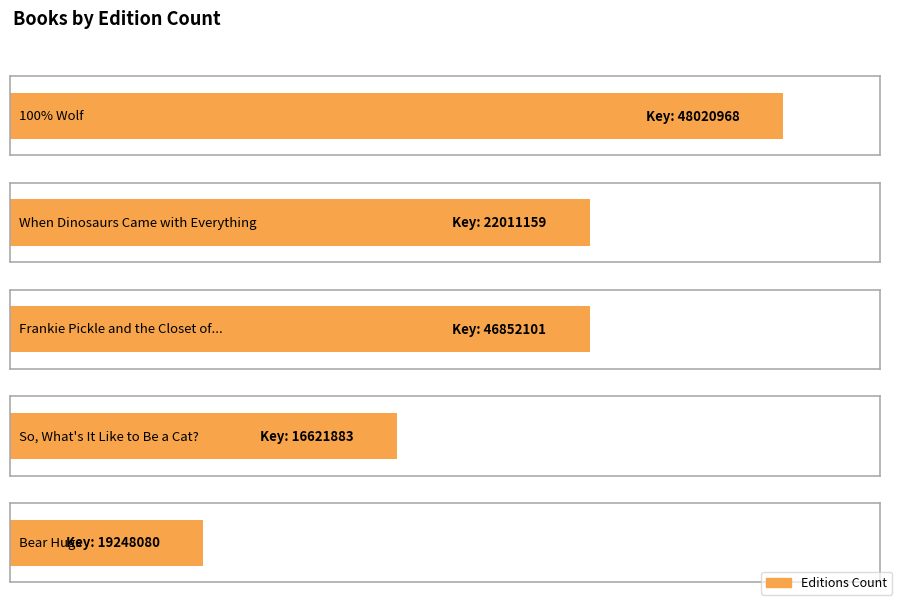

The chart shows a value of 3 at When Dinosaurs Came with Everything. True or false?

True